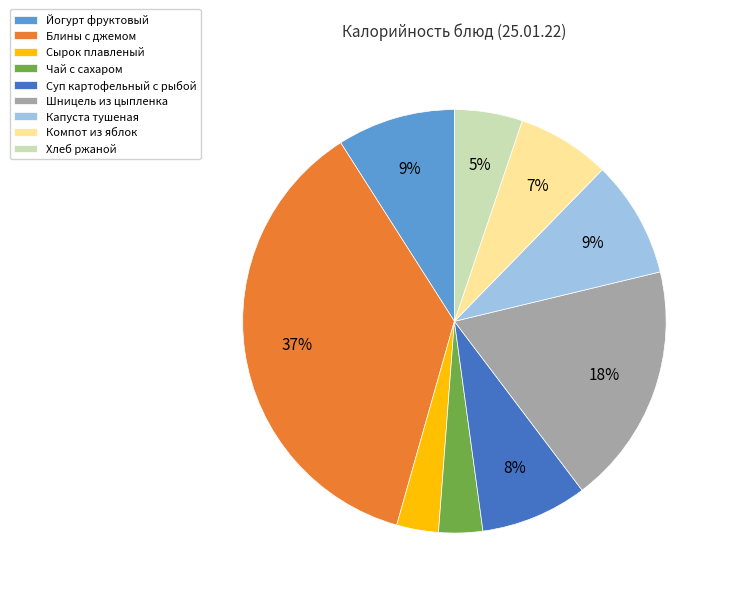

To the nearest percent, what percentage of the pie is Компот из яблок?

7%